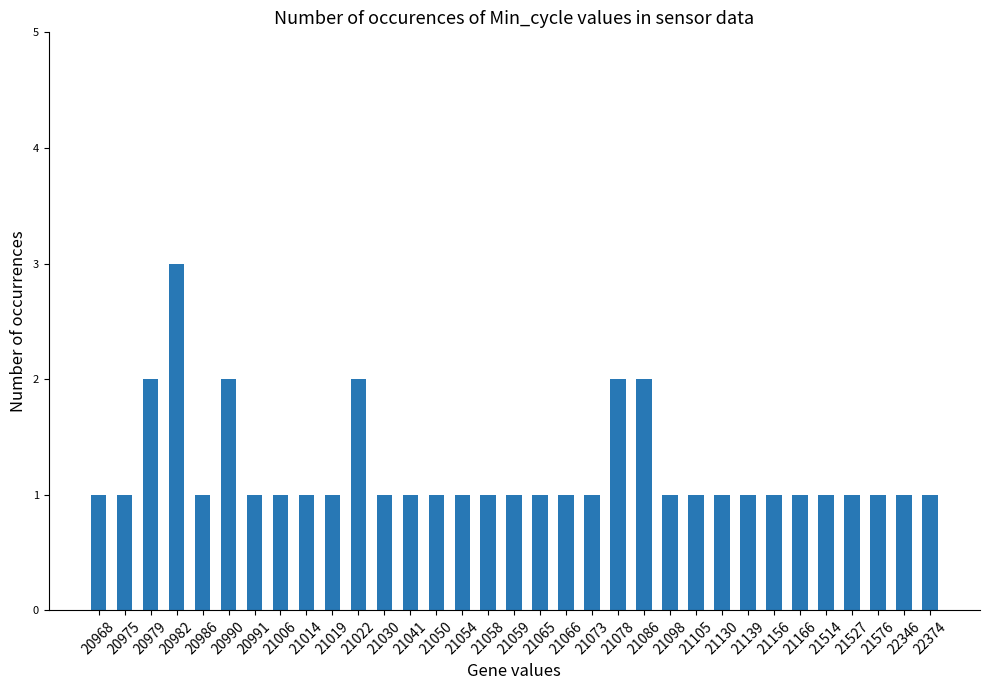

Approximately how many times larger is the value at 21054 compared to 22346?

1.0